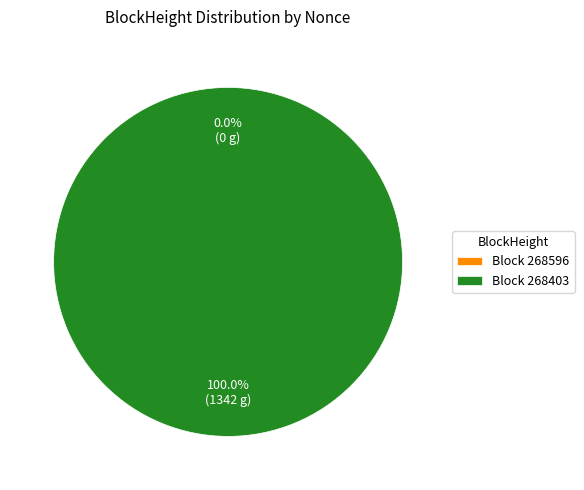

Which slice is the smallest?

268596